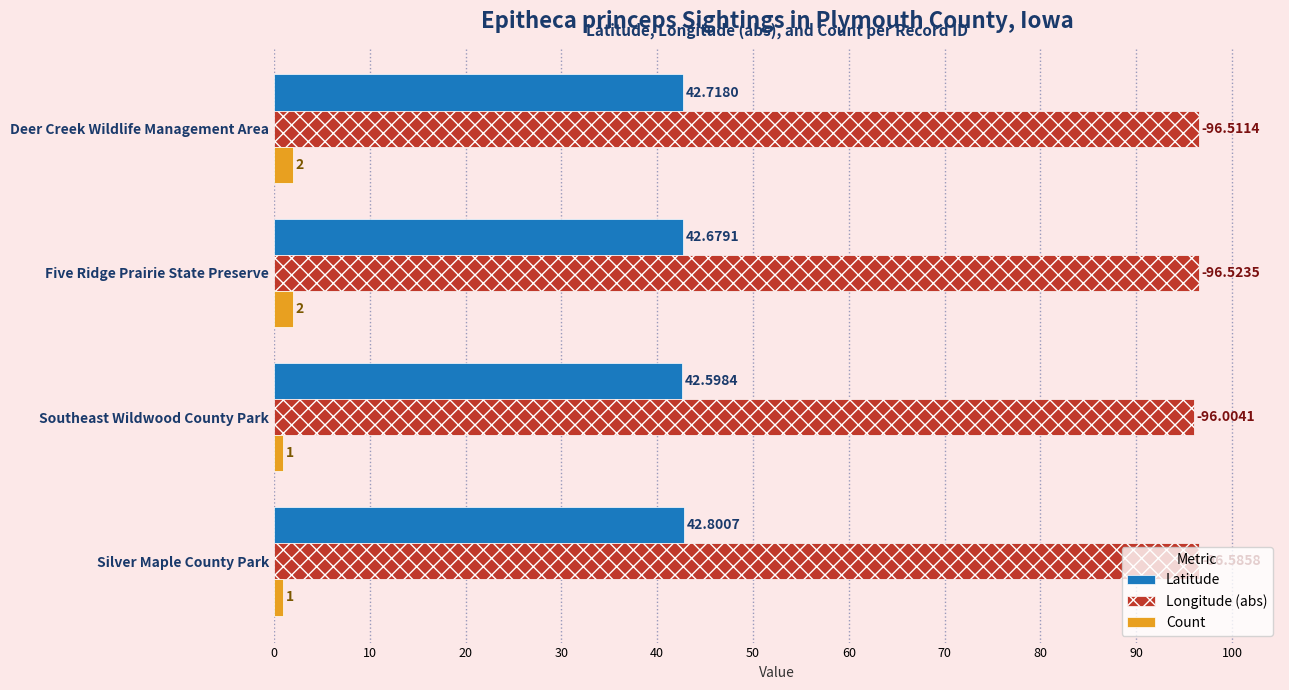

Which series changed the most between Five Ridge Prairie State Preserve and Deer Creek Wildlife Management Area?

Latitude